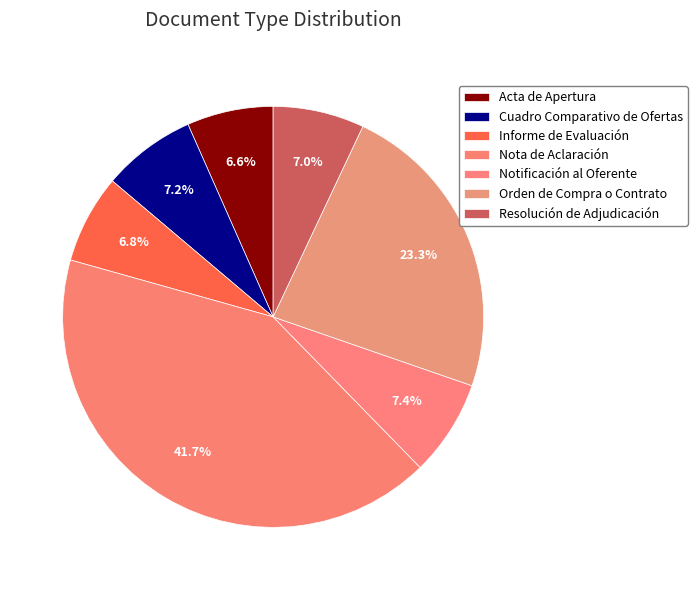

Do Cuadro Comparativo de Ofertas and Informe de Evaluación together represent more than half of the pie?

No